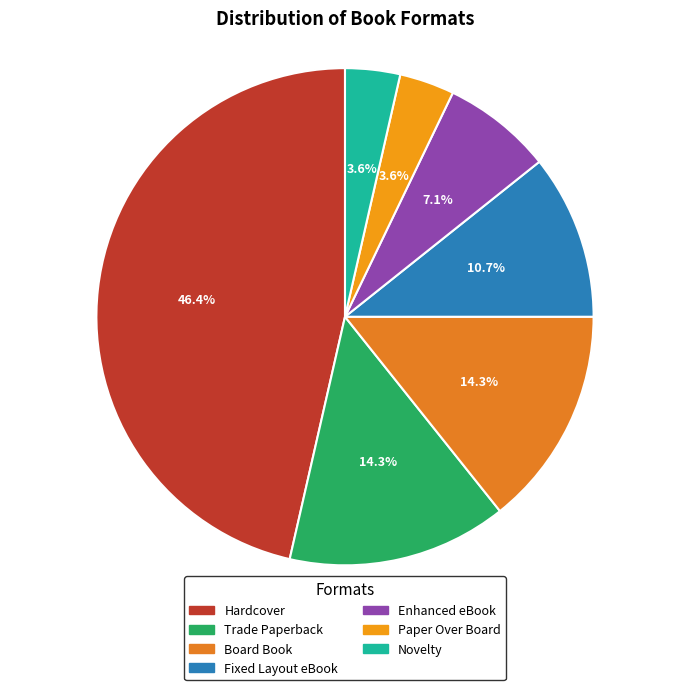

To the nearest percent, what is the average slice percentage?

14%